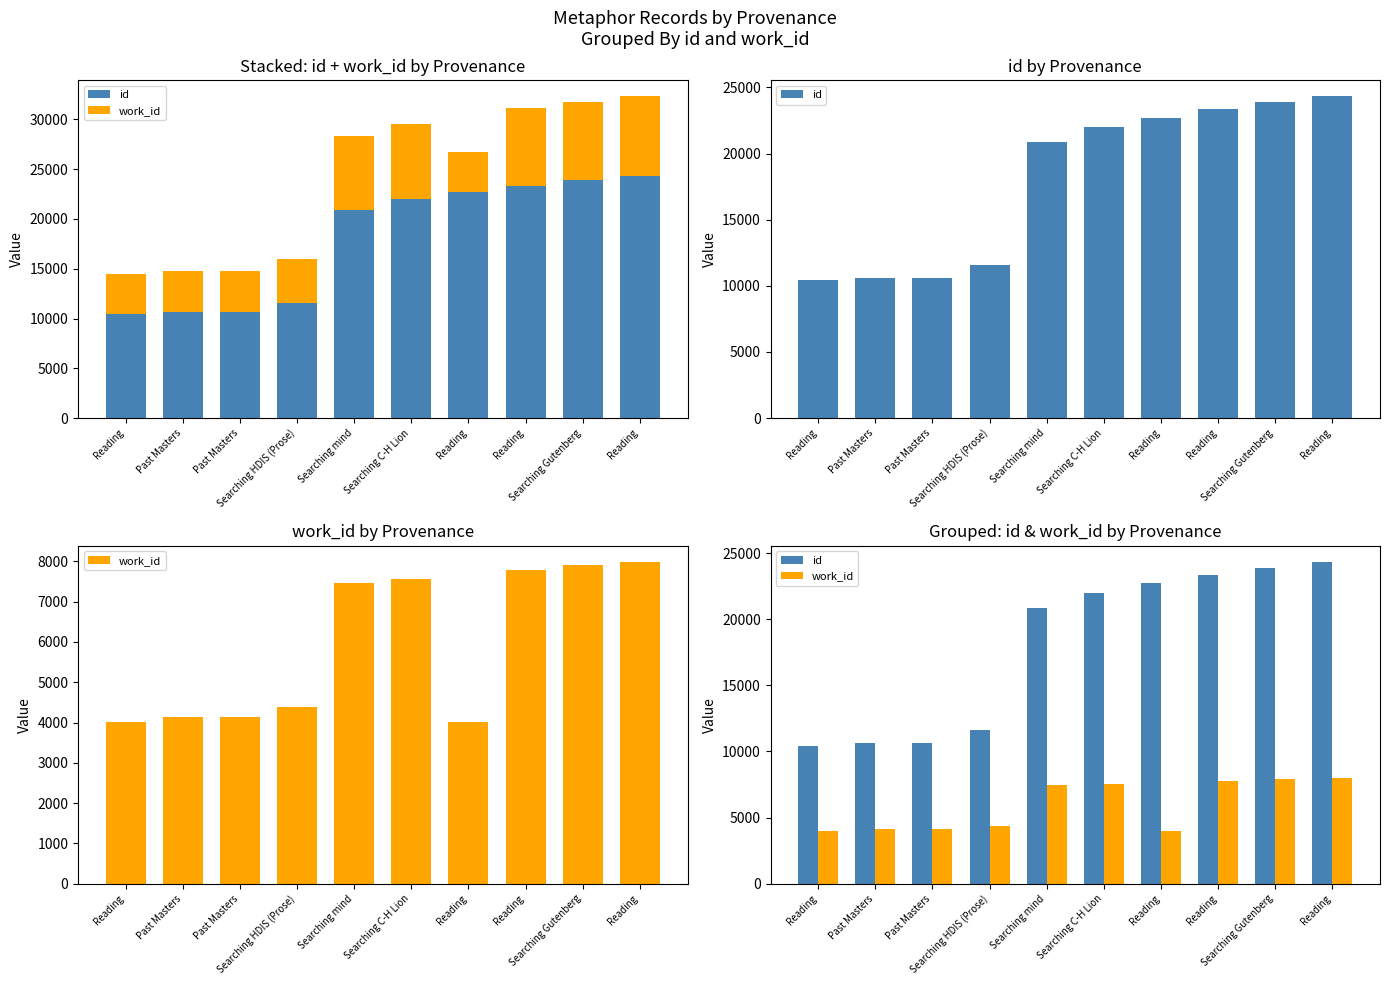

What are all the series names shown in the legend?

id, work_id